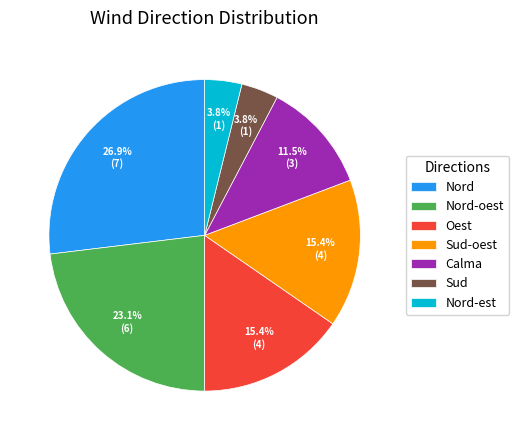

How many segments does this pie chart have?

7